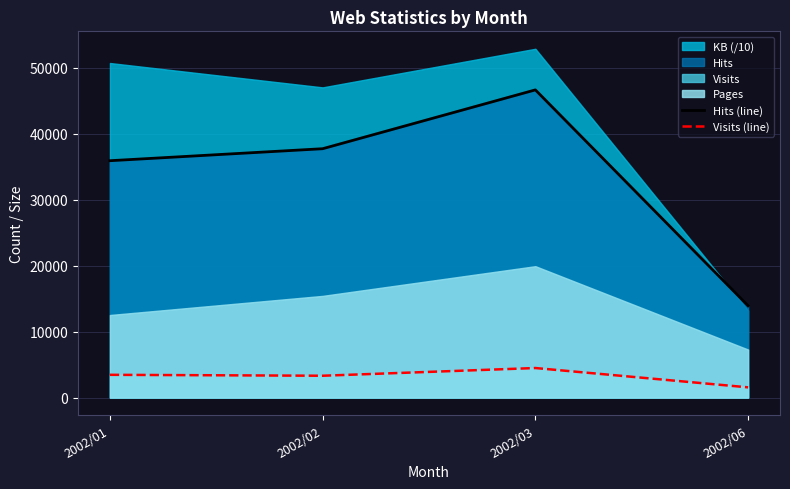

What is the difference between the Visits (line) values at 2002/02 and 2002/03?

1169